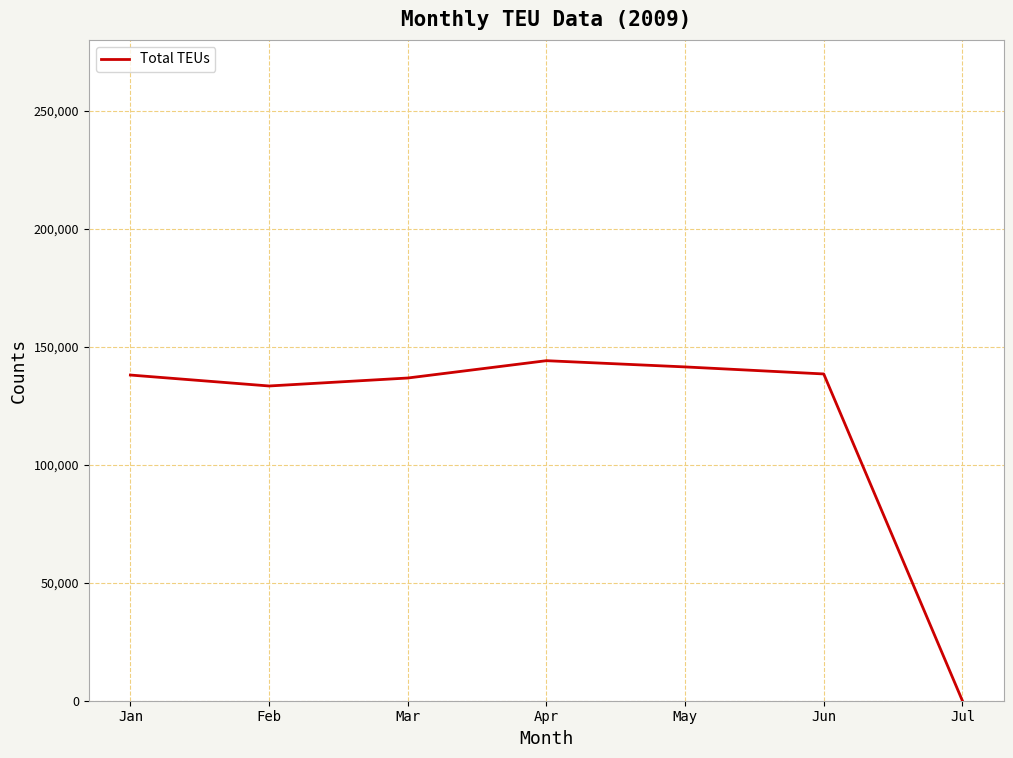

Between May and Feb, which is larger?

May